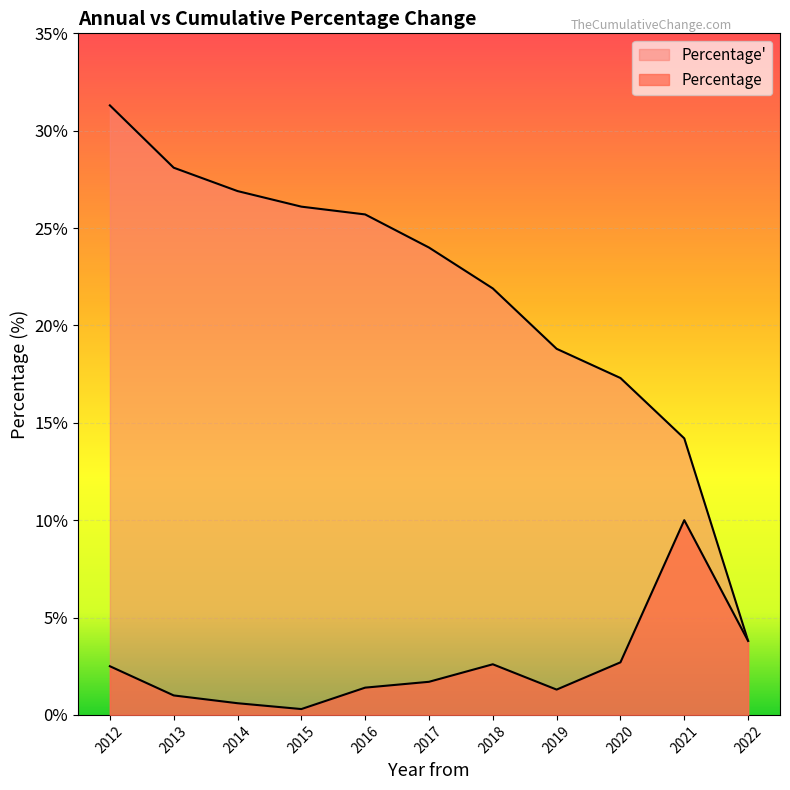

True or false: Percentage and Percentage' cross at least once.

False